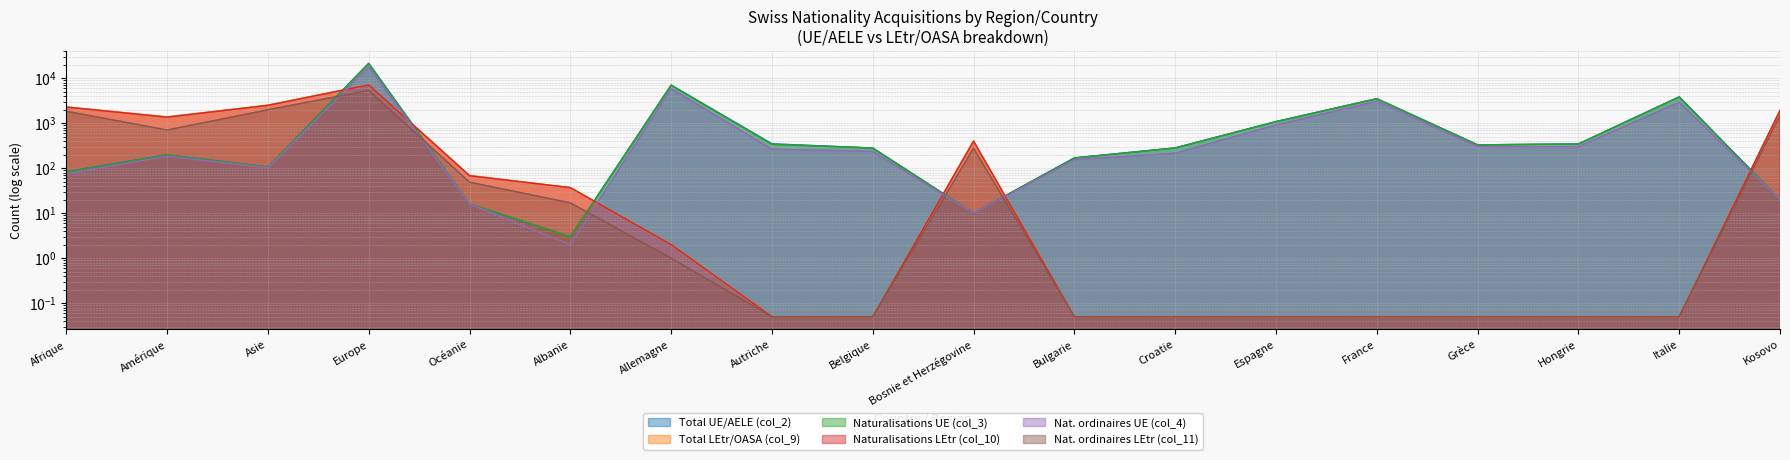

What is the difference between the second highest and minimum values in the Total UE/AELE (col_2) series?

7035.0